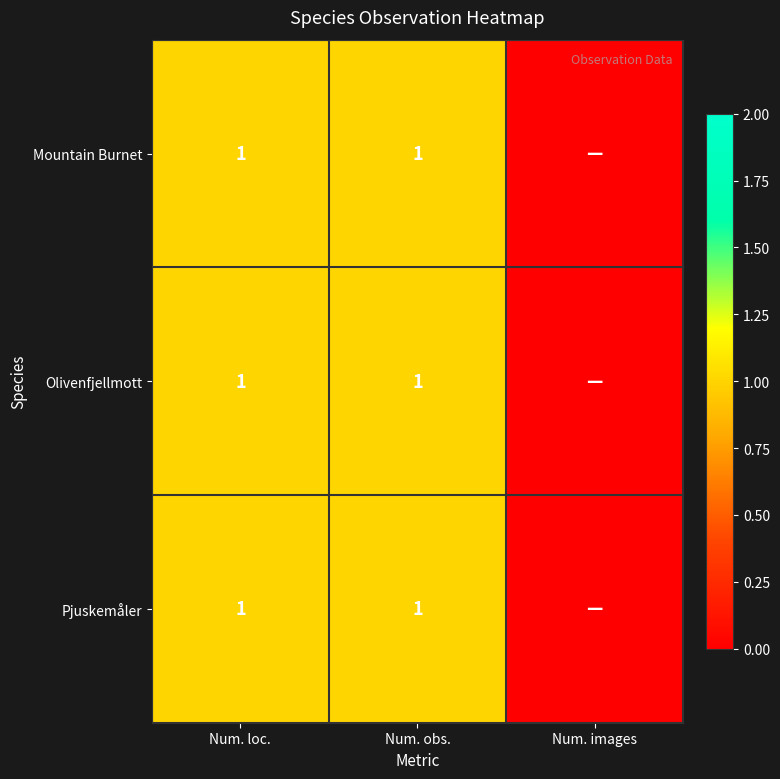

What is the total value across all series at Num. obs.?

3